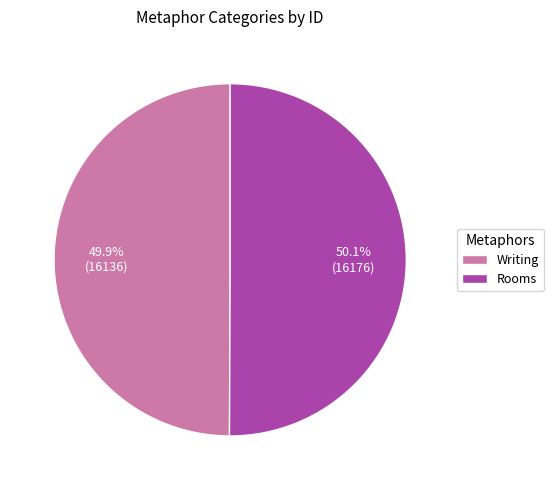

What percentage do Rooms and Writing together represent?

100.0%